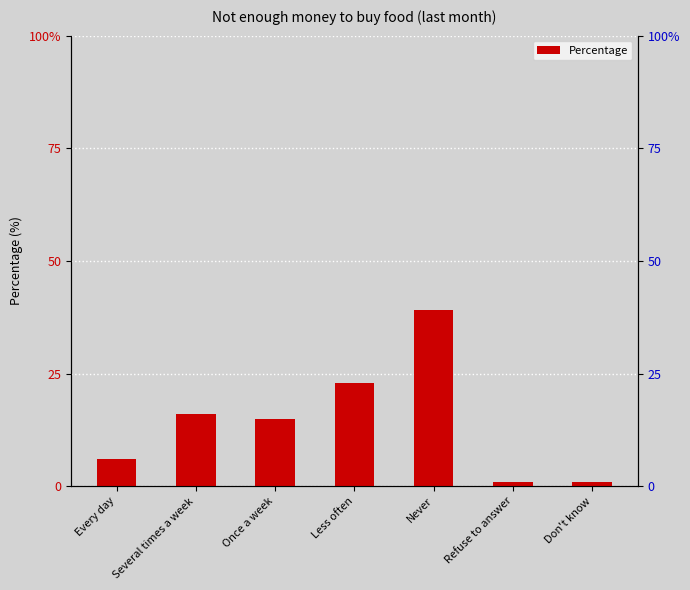

What is the change in value from Never to Refuse to answer?

-38